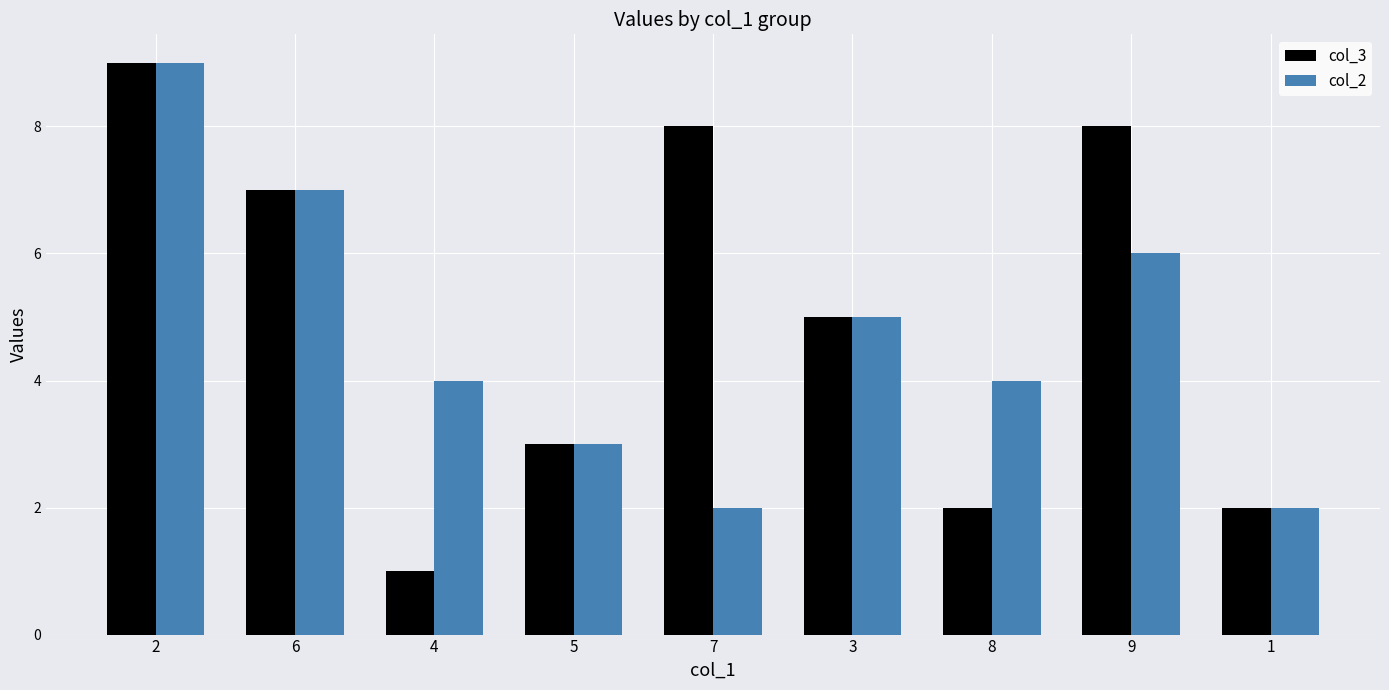

How many col_3 values are between 2 and 8?

7